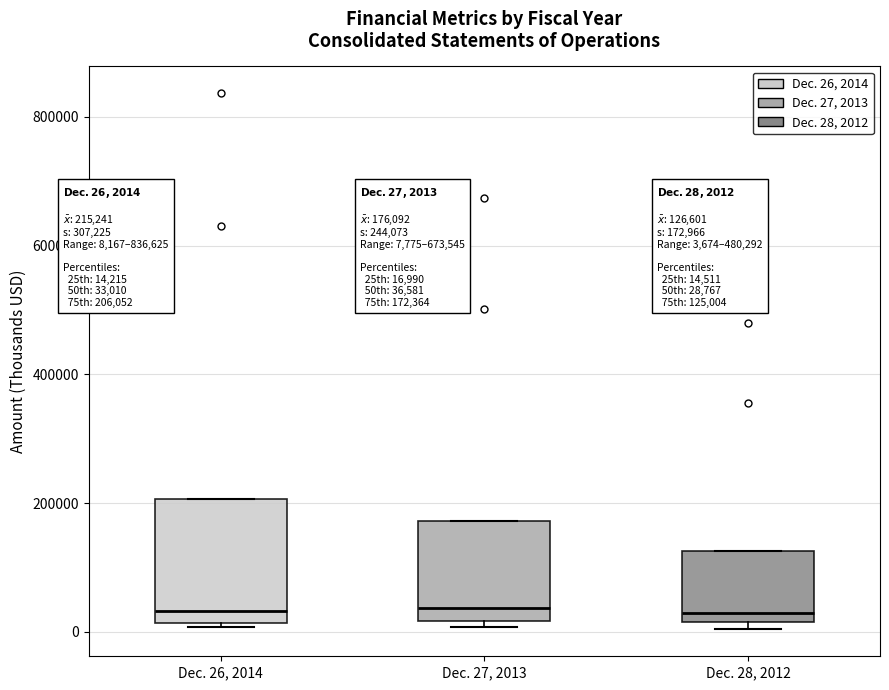

Comparing the boxes themselves (not the whiskers), which one is the tallest?

Dec. 26, 2014